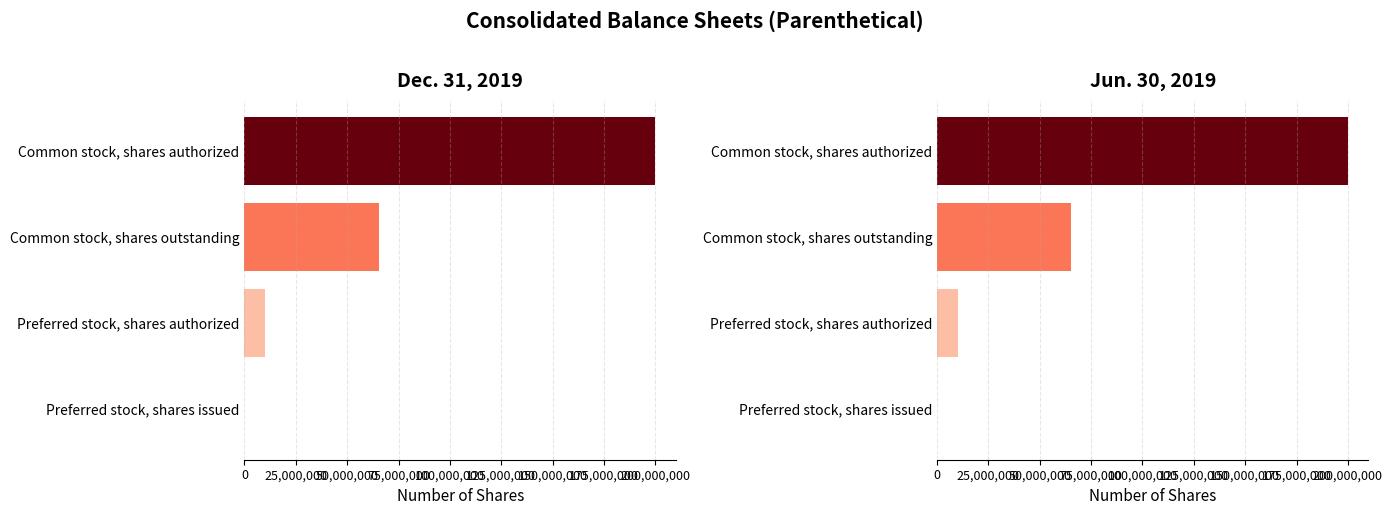

What value does the Jun. 30, 2019 series have at Preferred stock, shares authorized, to the nearest 100?

10000000